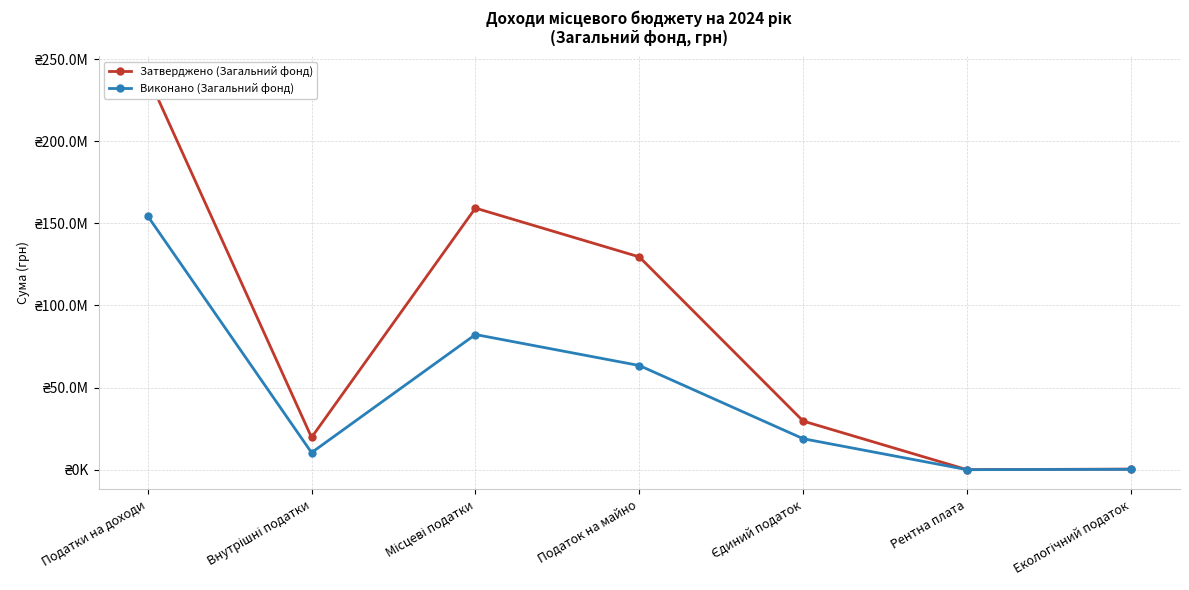

How many lines are shown in the chart?

2